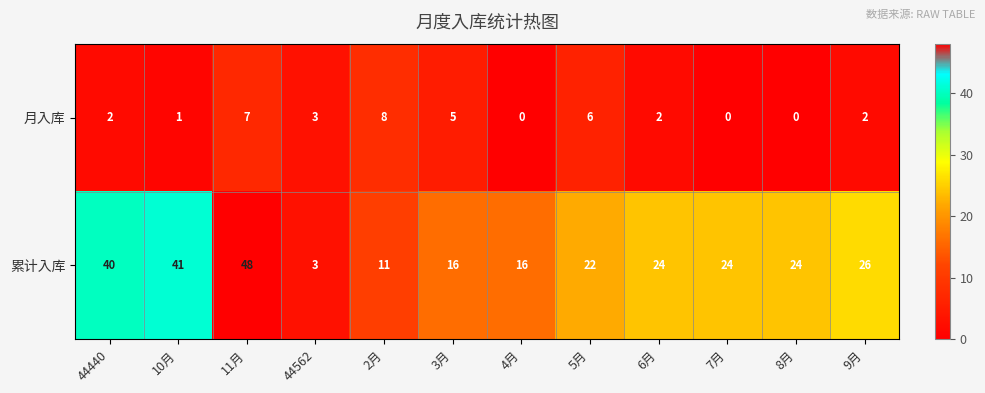

Which series changed the most between 11月 and 44562?

累计入库